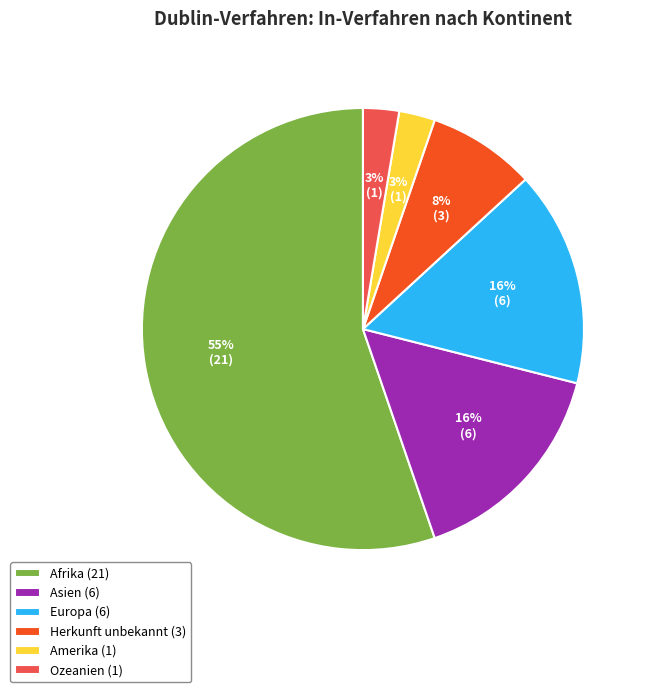

What is the ratio of the value at Herkunft unbekannt (3) to the value at Europa (6)?

0.5